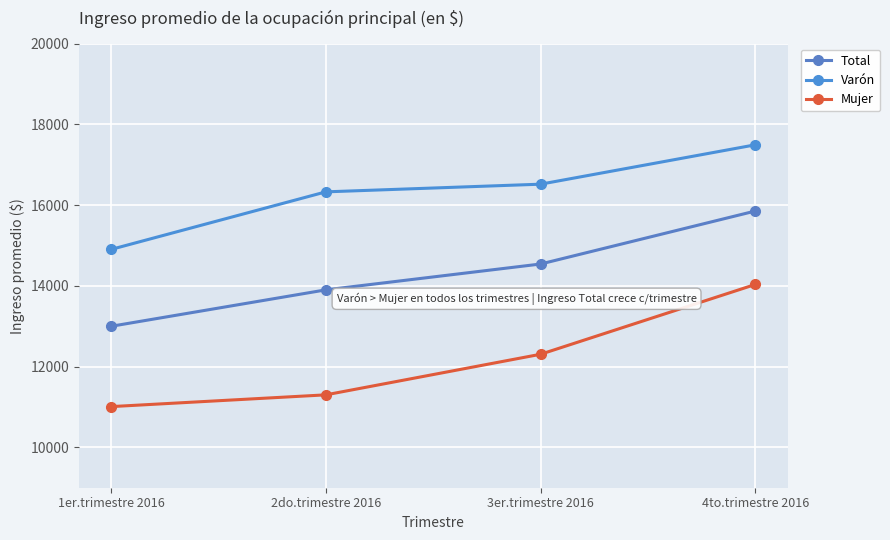

What is the label of the 1st point from the right?

4to.trimestre 2016